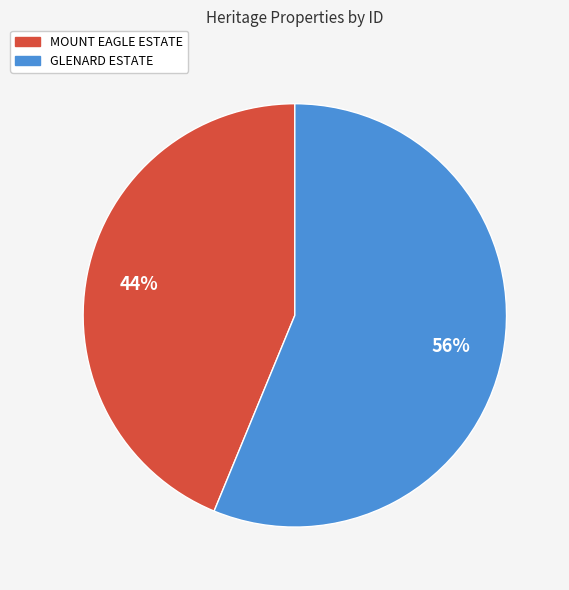

Rank the categories by value from highest to lowest.

GLENARD ESTATE, MOUNT EAGLE ESTATE